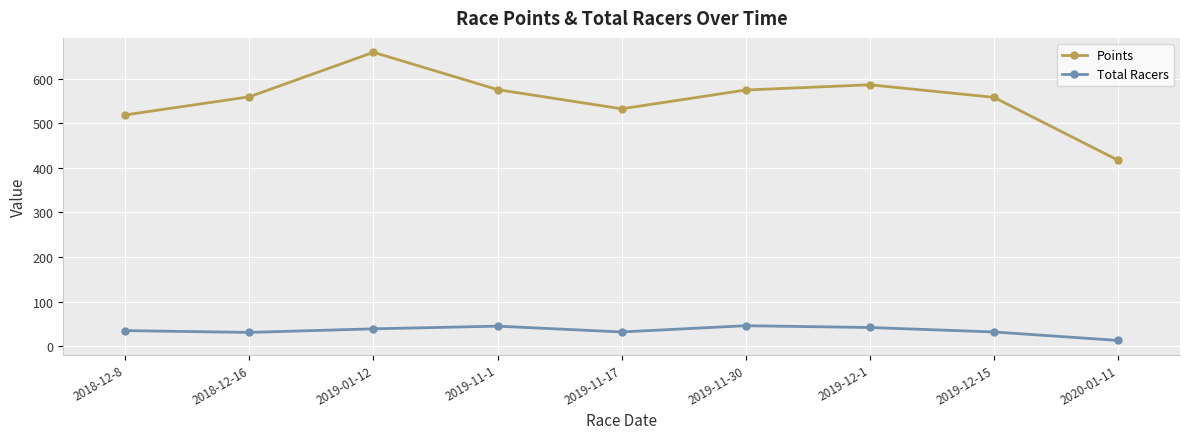

What is the sum of all Points values?

4980.2